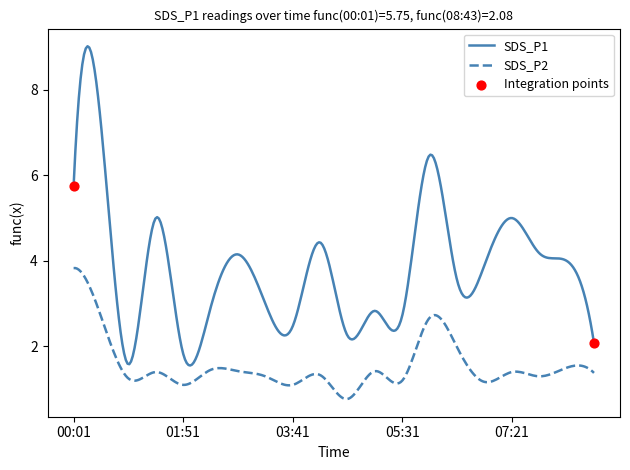

Which series has the largest range (max minus min)?

SDS_P1